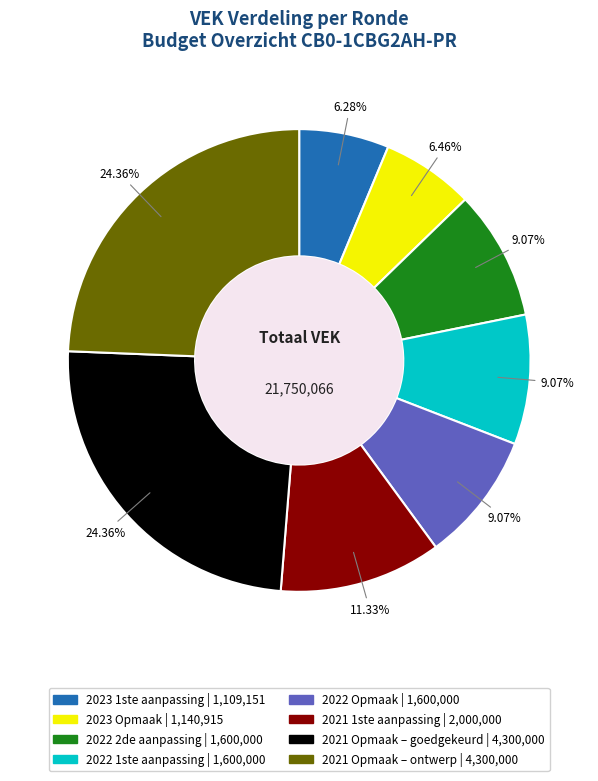

Count the number of slices in the pie.

8